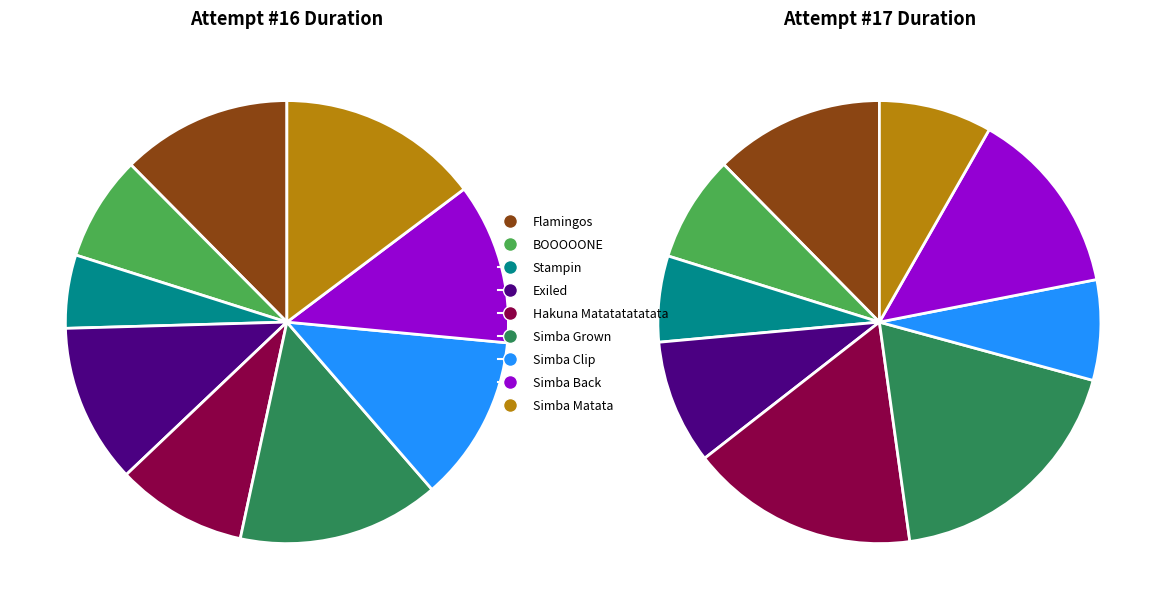

Combined, what portion of the pie is Exiled and Simba Clip?

23.8%